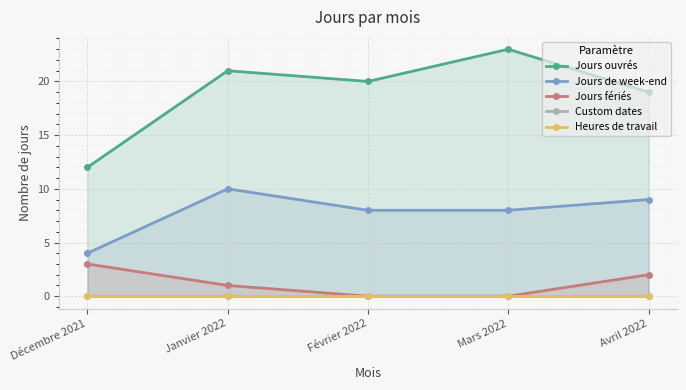

True or false: Jours fériés and Custom dates cross at least once.

False